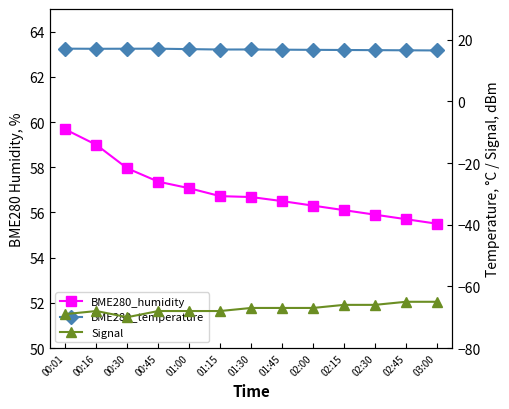

What is the highest value of the BME280_temperature series?

17.1